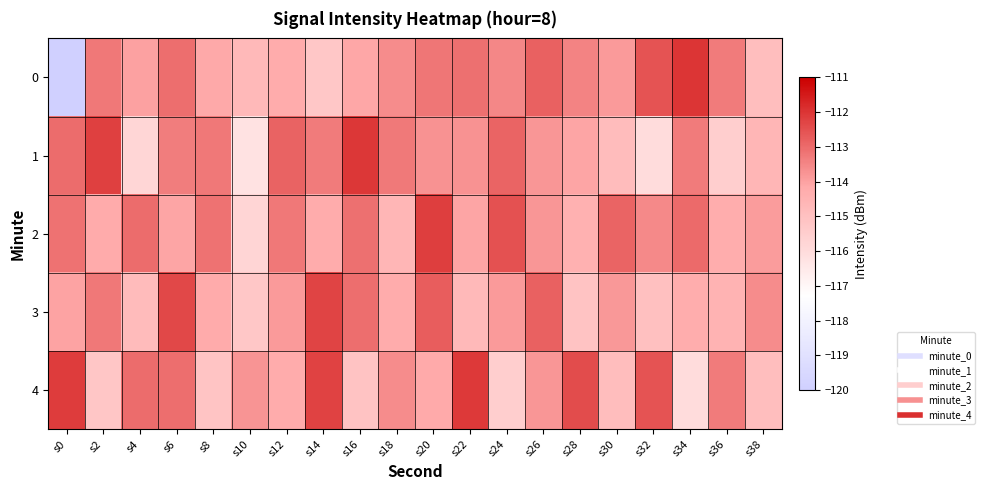

Which series changed the most between s34 and s36?

4